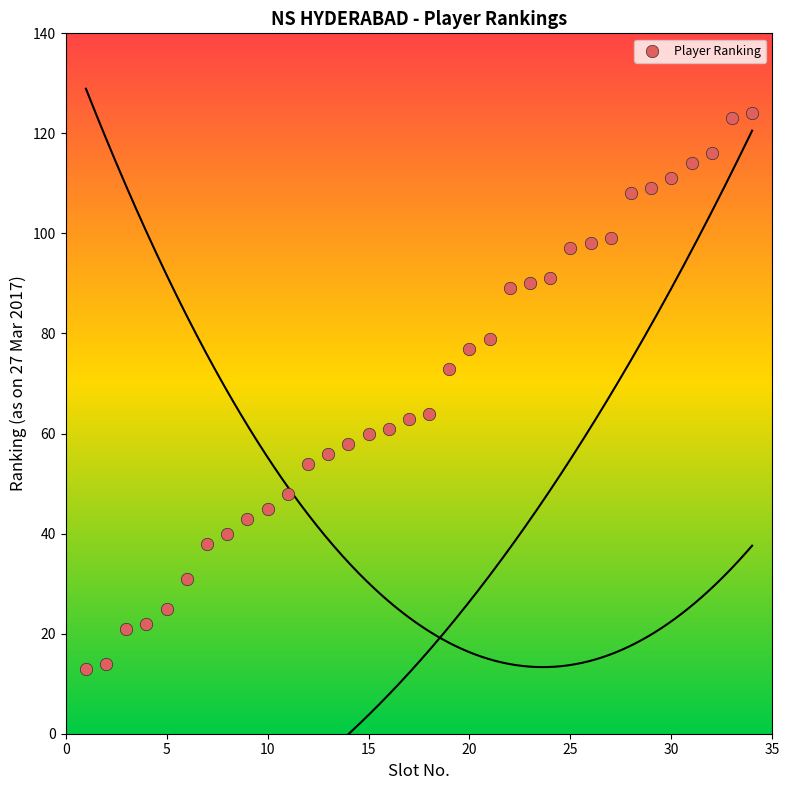

What is the range of Y values (max minus min)?

111